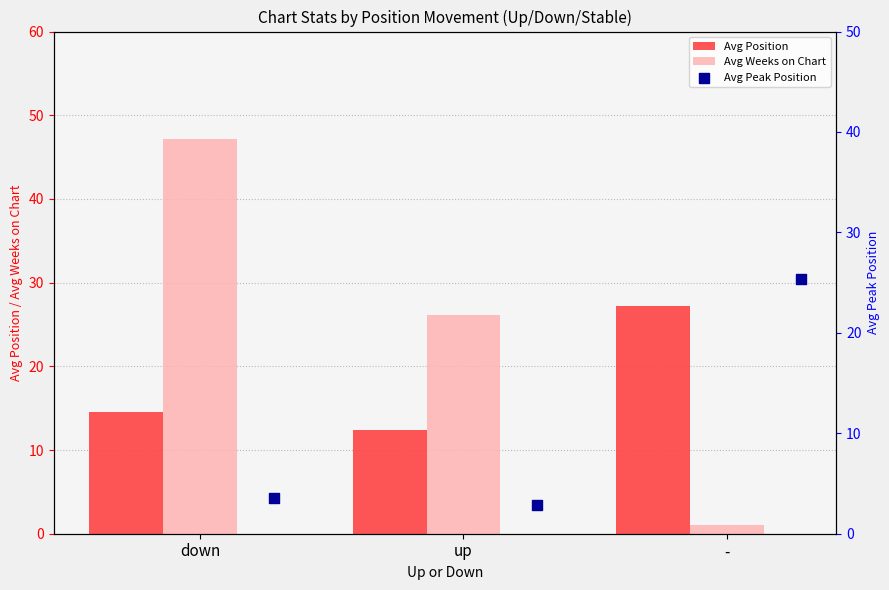

At how many categories does at least one series exceed 5?

3